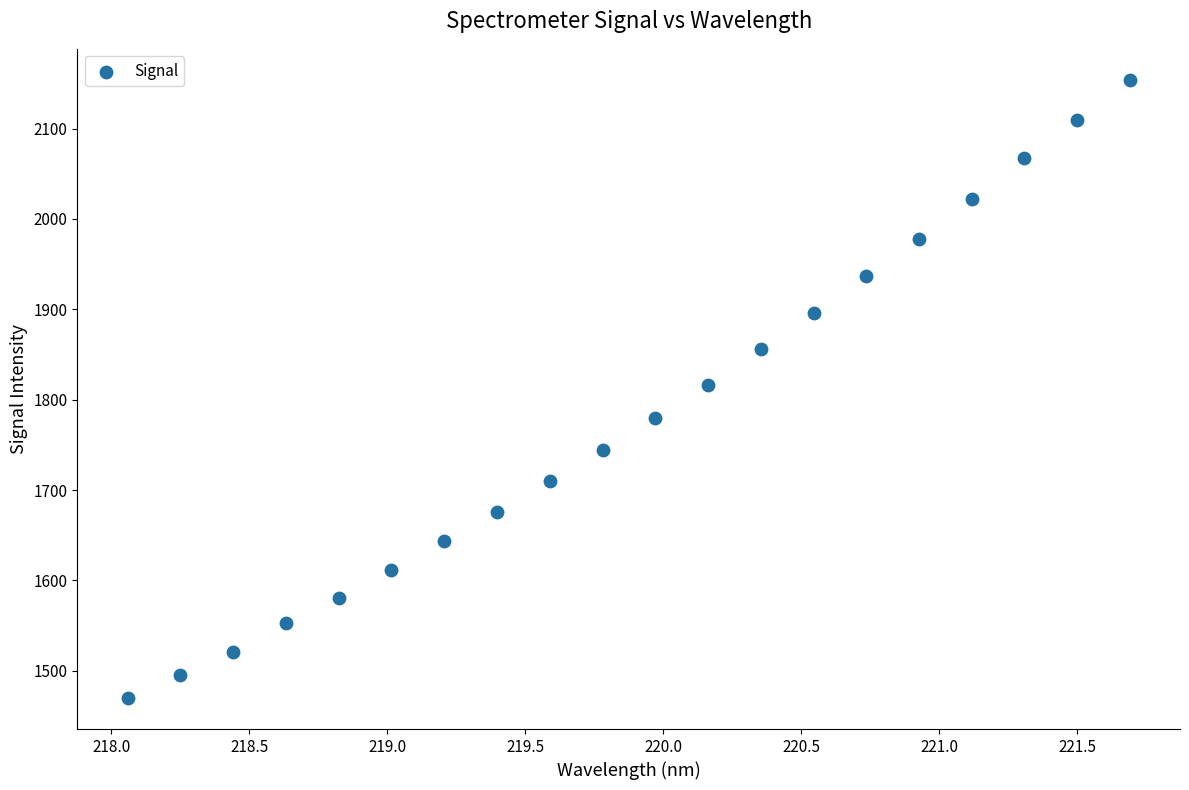

What is the range of X values (max minus min)?

3.6